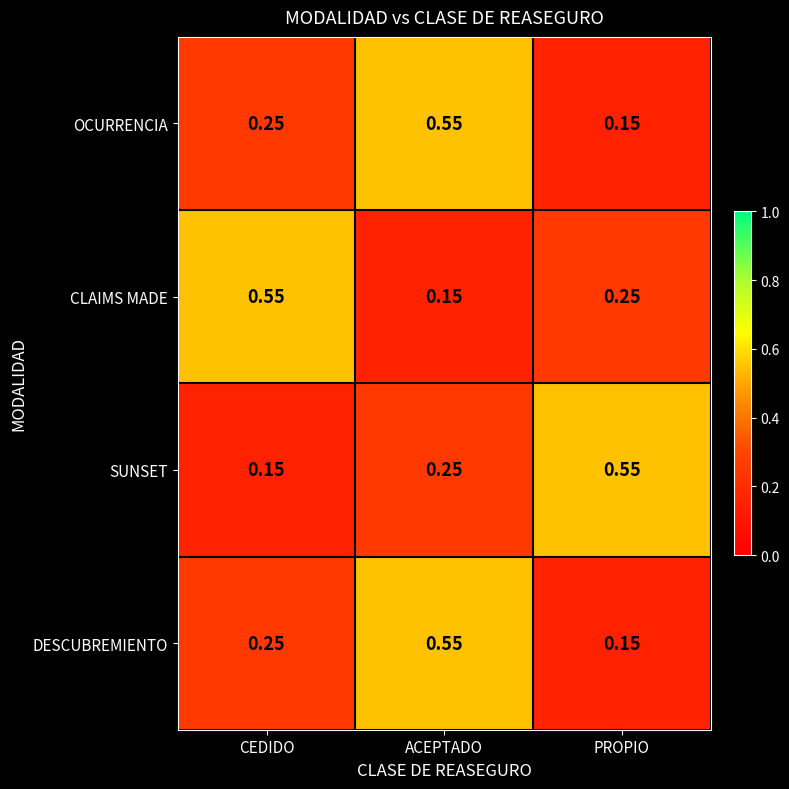

At which label does DESCUBREMIENTO reach its minimum?

PROPIO